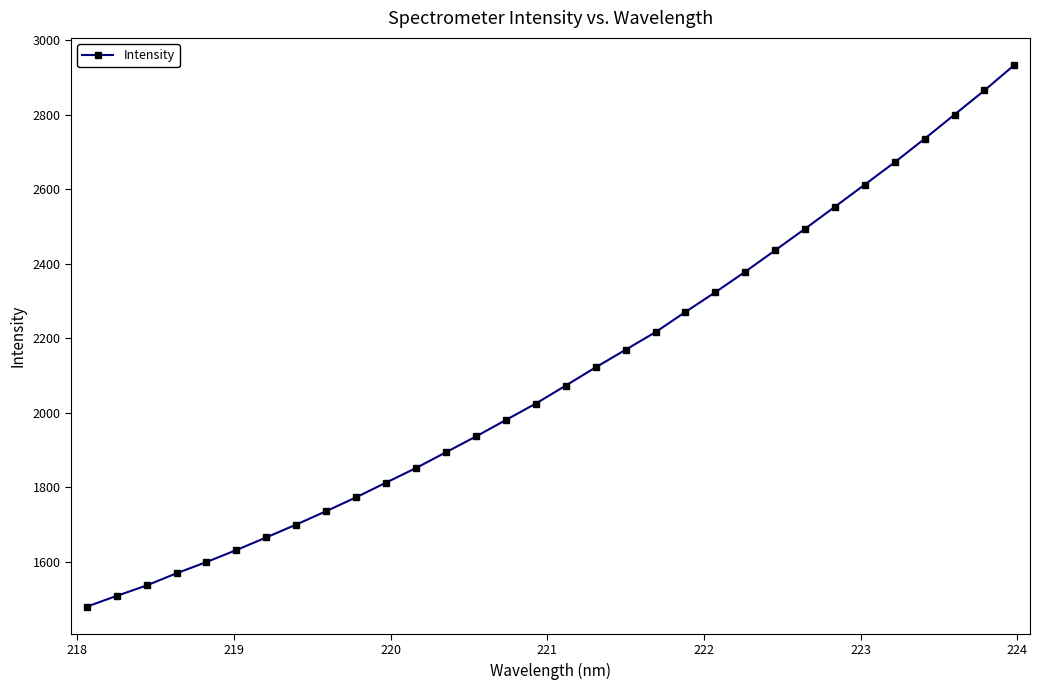

What is the maximum value shown in the chart?

2933.4